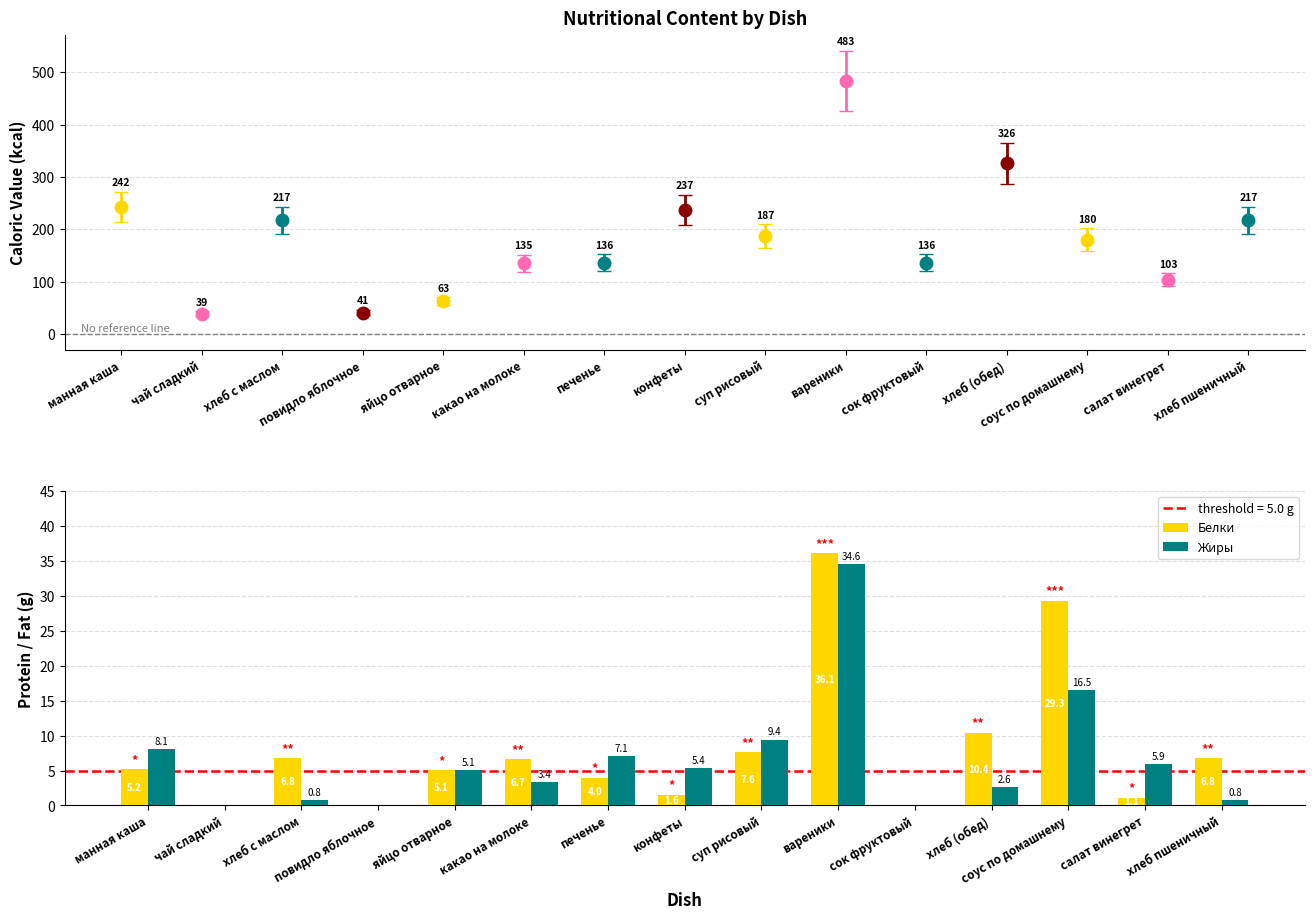

Is it true that Белки equals 6.2 at печенье?

False